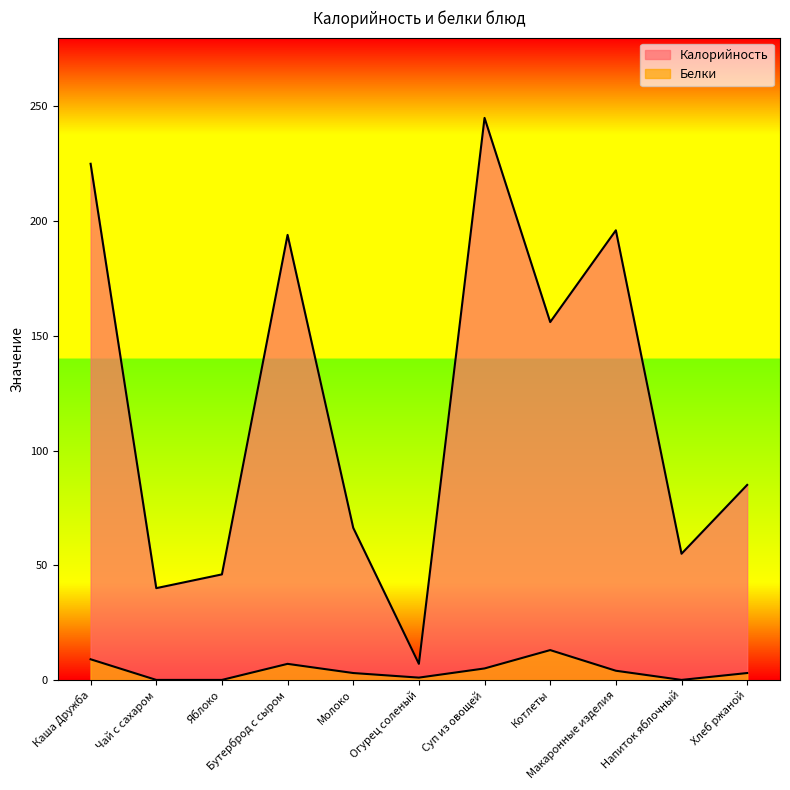

The Белки series shows 3.0 at Молоко. True or false?

True